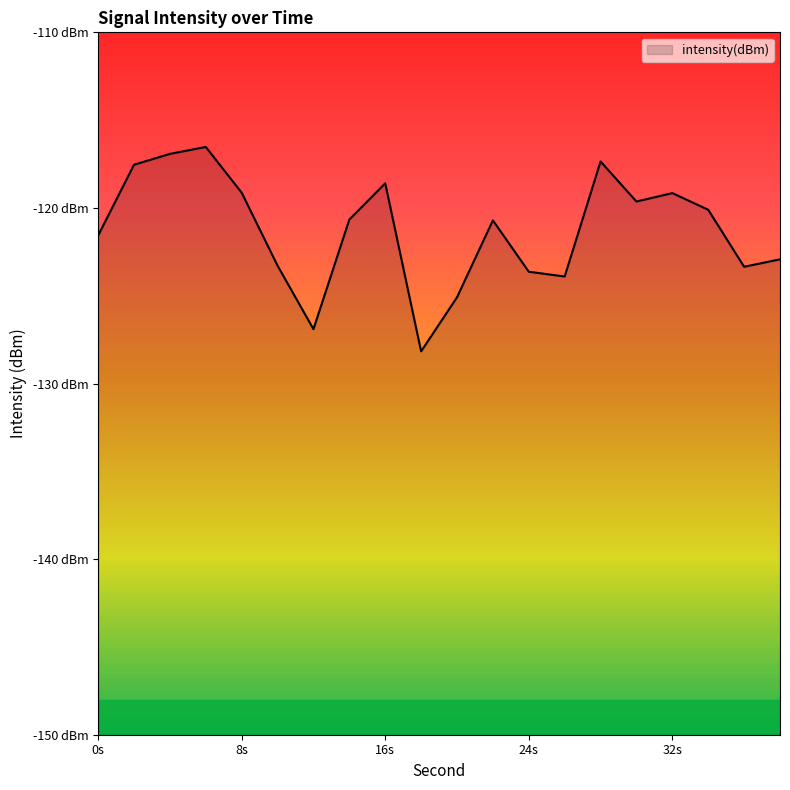

What is the change in value from 2 to 14?

-3.1